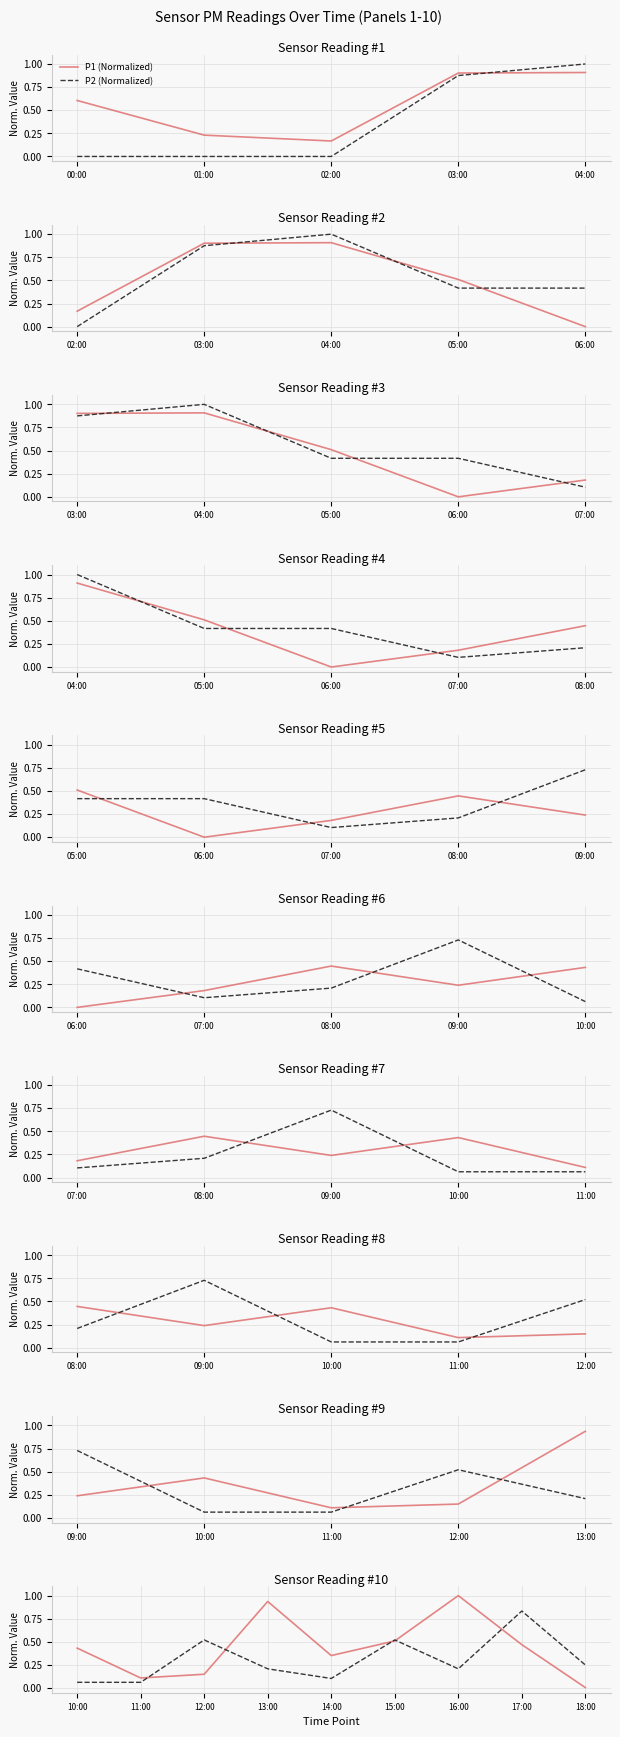

Where is P2 (Normalized) nearest to the value 0?

10:00